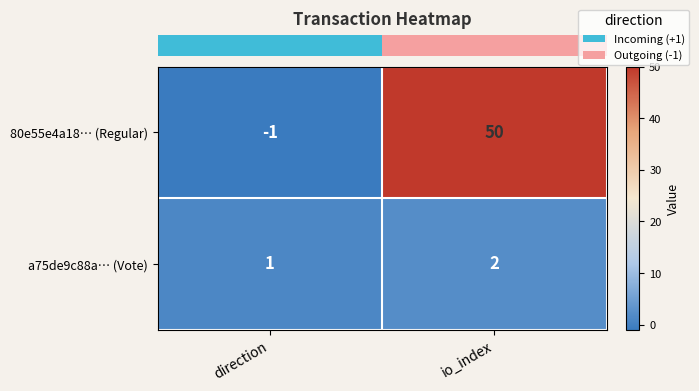

At how many categories does at least one series exceed 49?

1